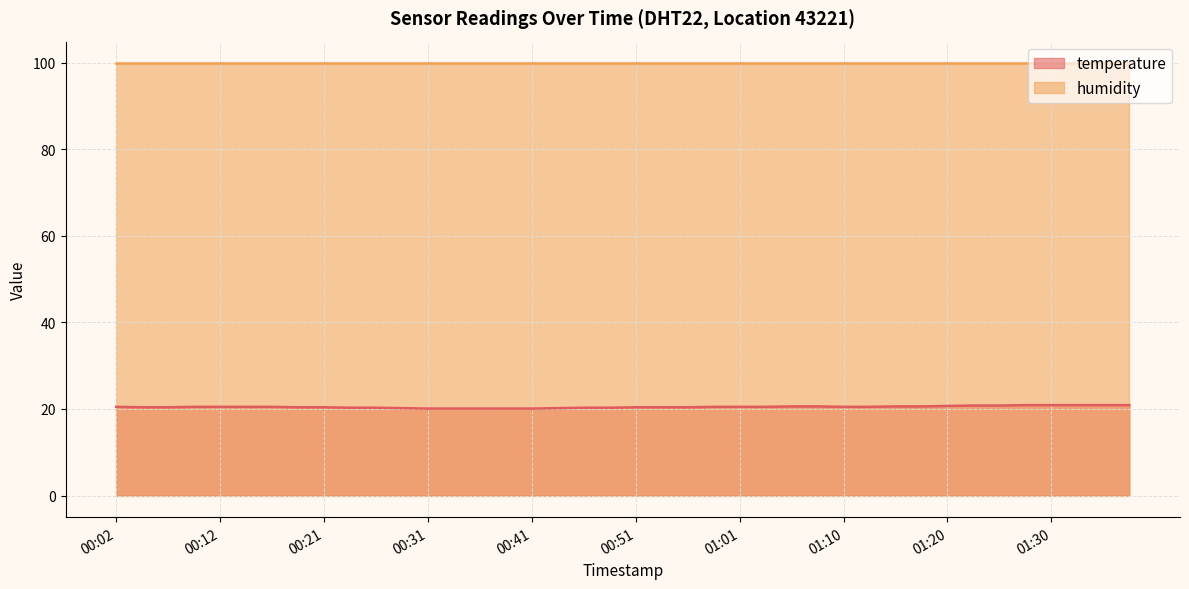

Which category has the lowest value across all series?

00:31